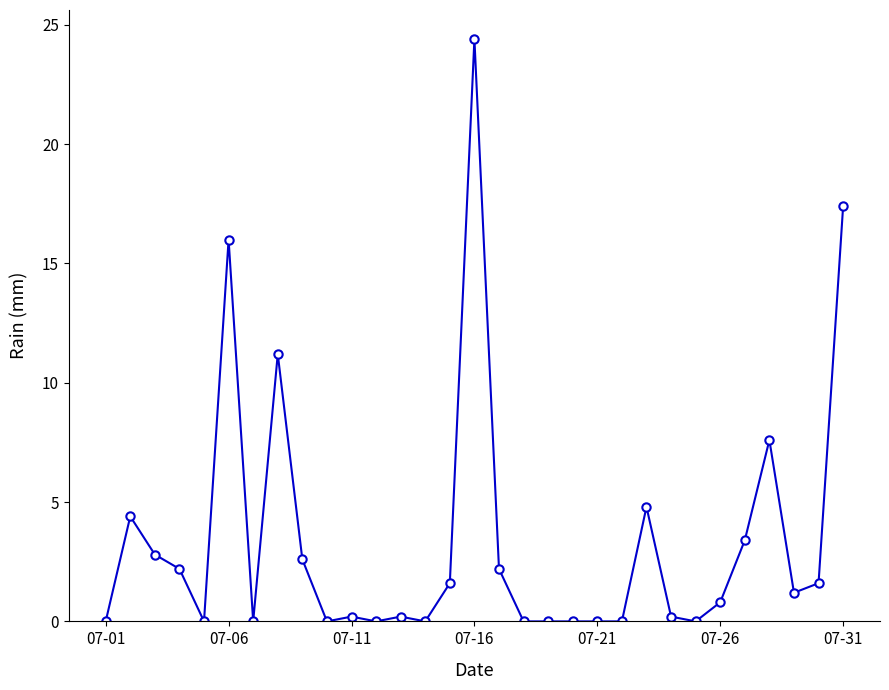

True or false: the data has more than 2 interior local peaks.

True